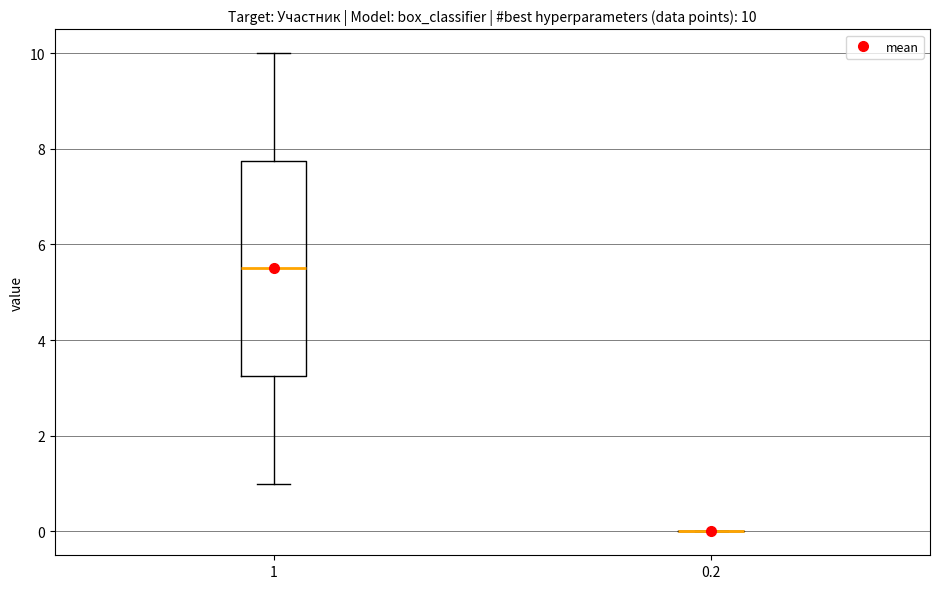

Comparing the boxes themselves (not the whiskers), which one is the tallest?

1